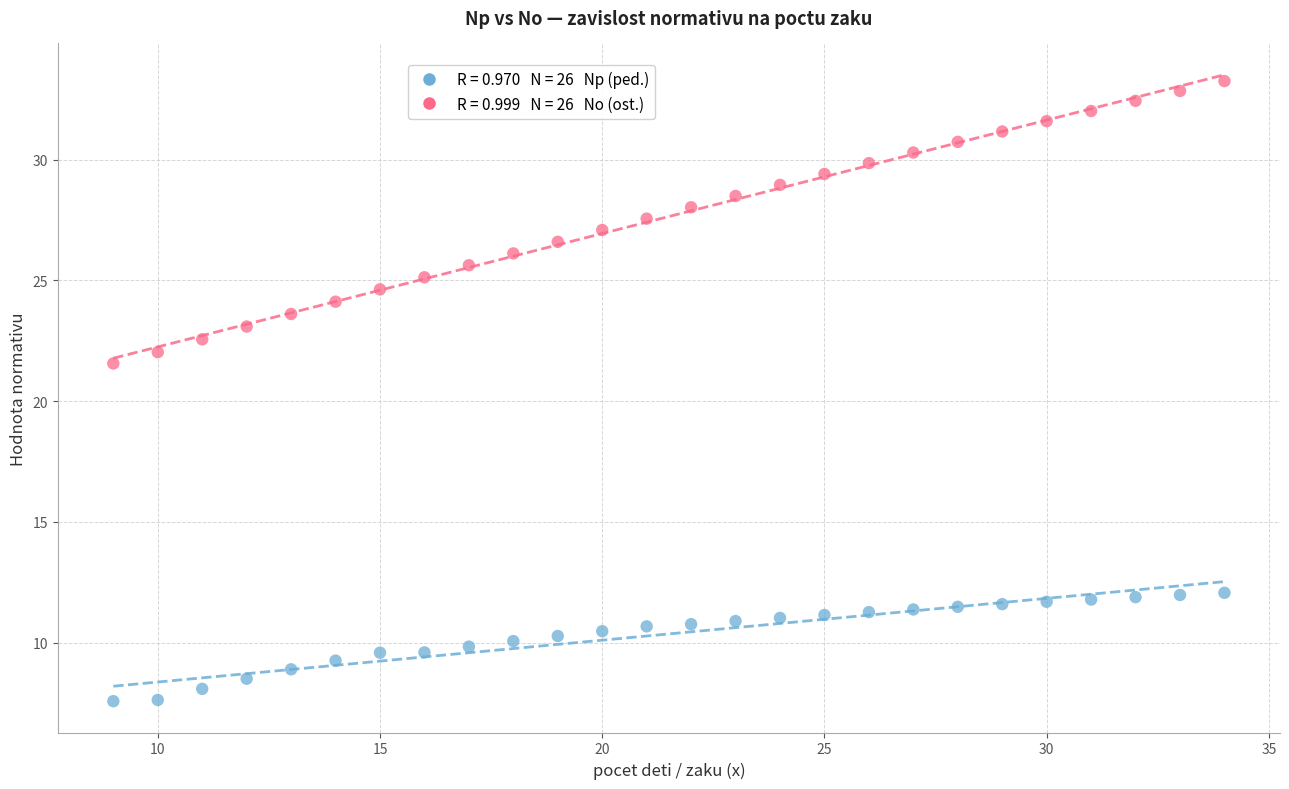

Across all data points, what is the range of Y values (max minus min)?

25.7